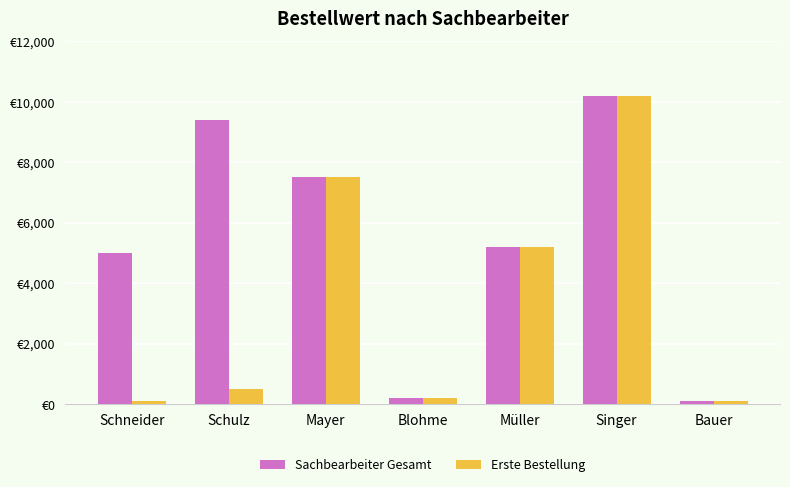

What are all the series names shown in the legend?

Sachbearbeiter Gesamt, Erste Bestellung